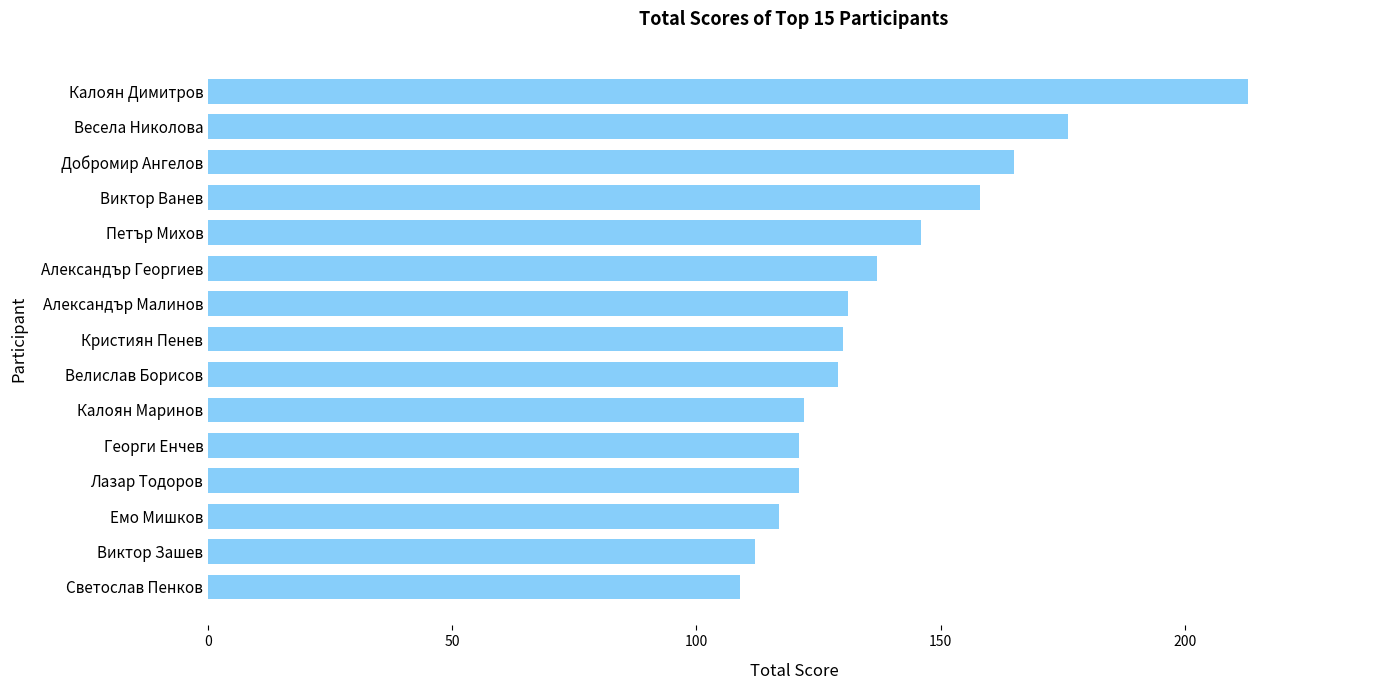

Are the bars horizontal?

Yes